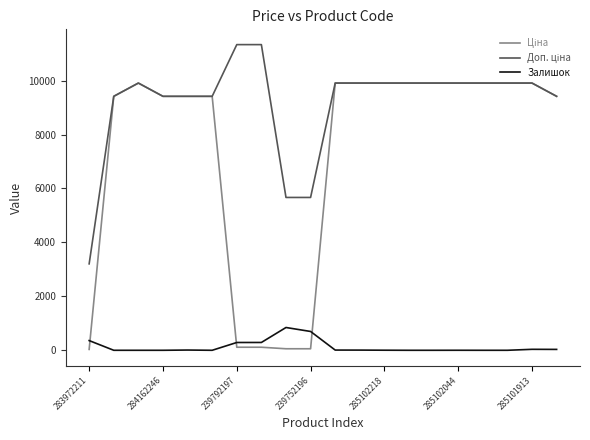

What is the greatest value displayed?

11334.0